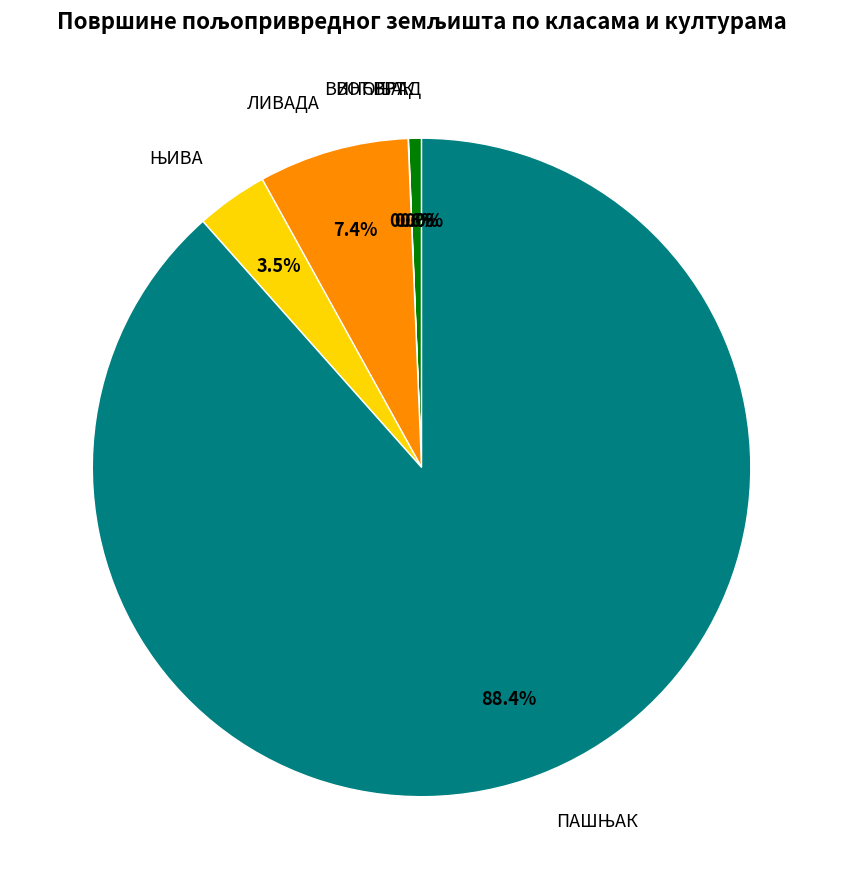

Is there a majority slice in this chart?

Yes